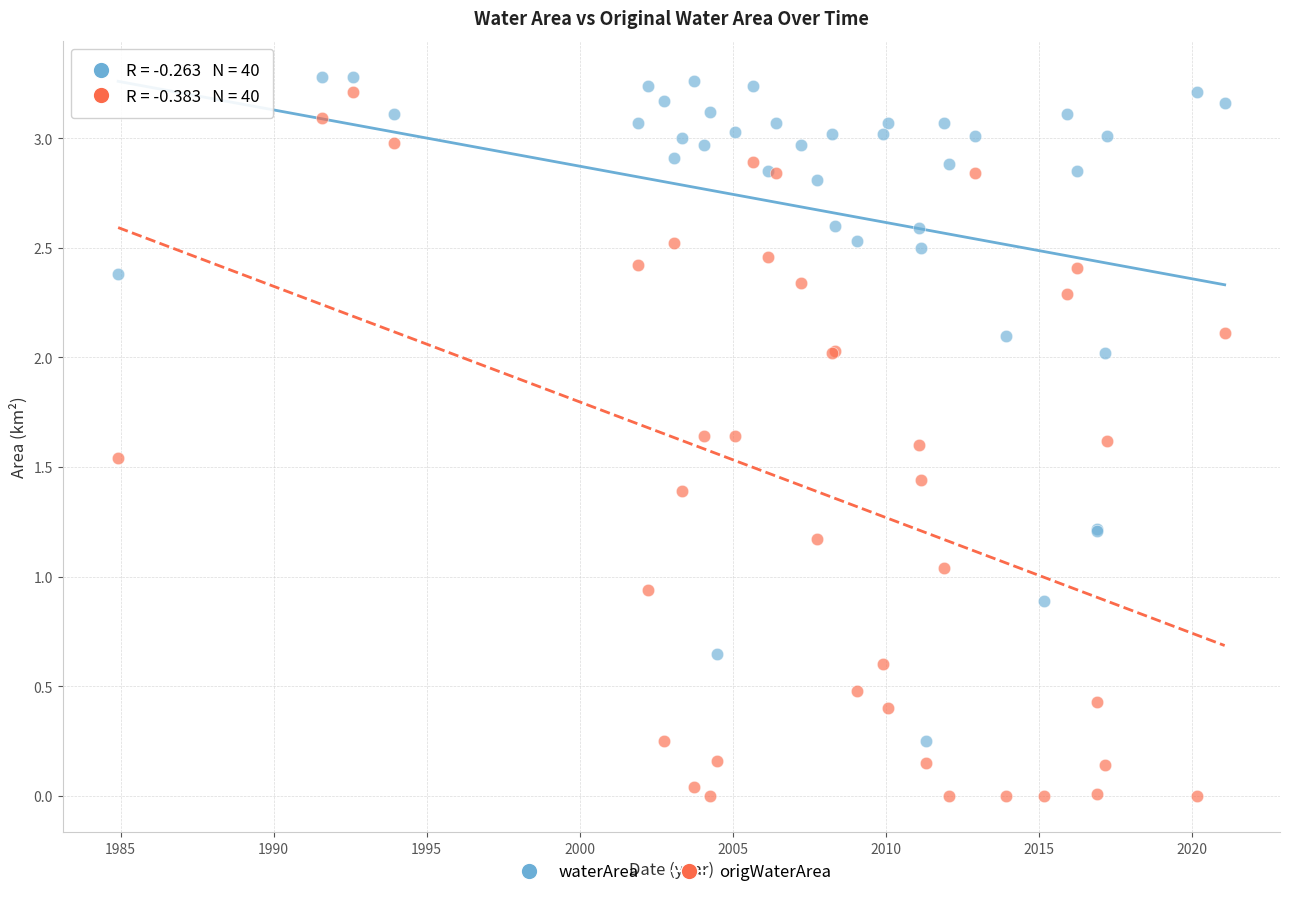

Which series reaches the minimum Y coordinate?

origWaterArea